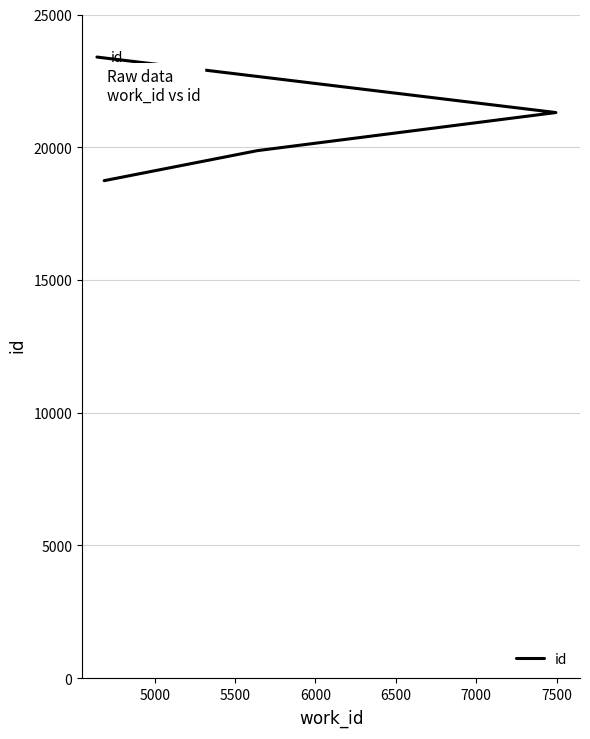

What is the change in value from 5000 to 6000?

+3525